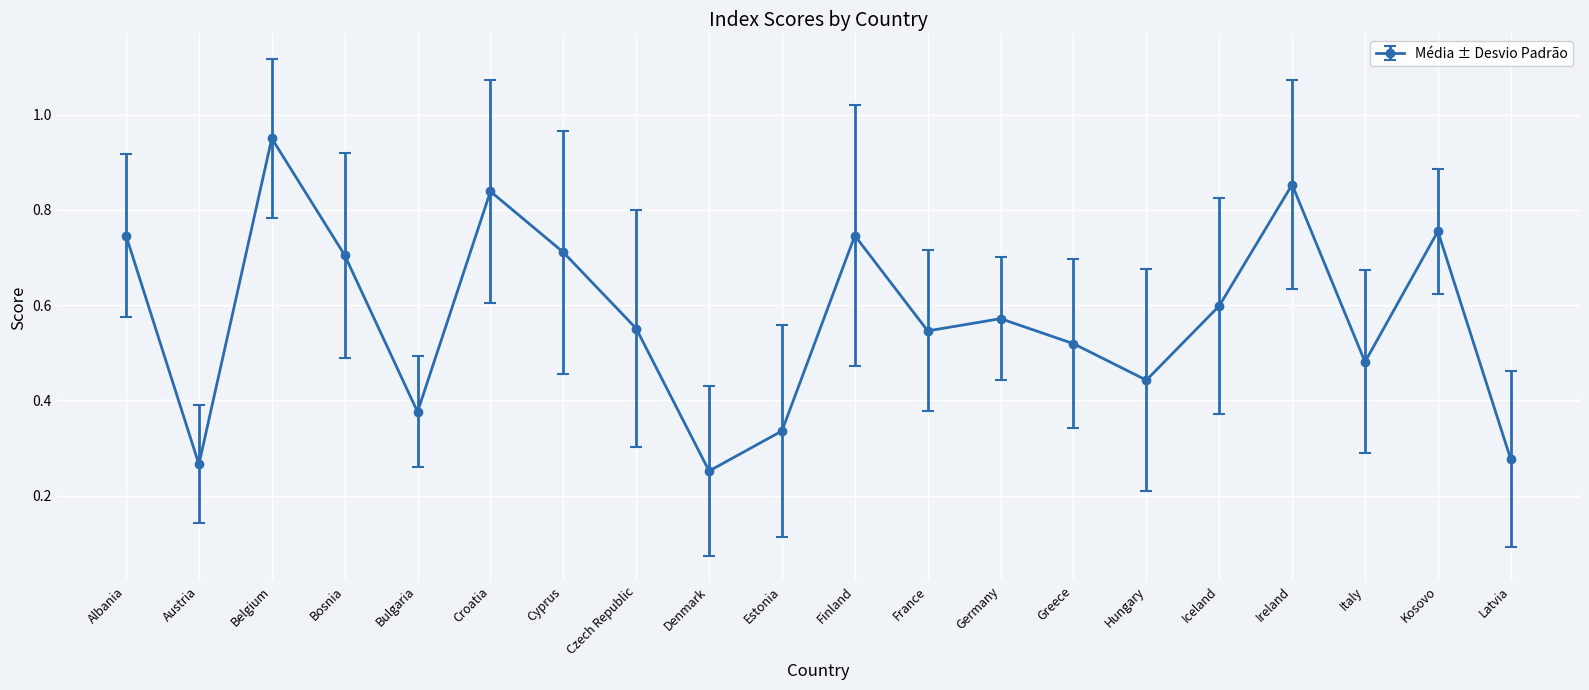

What is the sum of the values at Bosnia and Latvia?

1.0